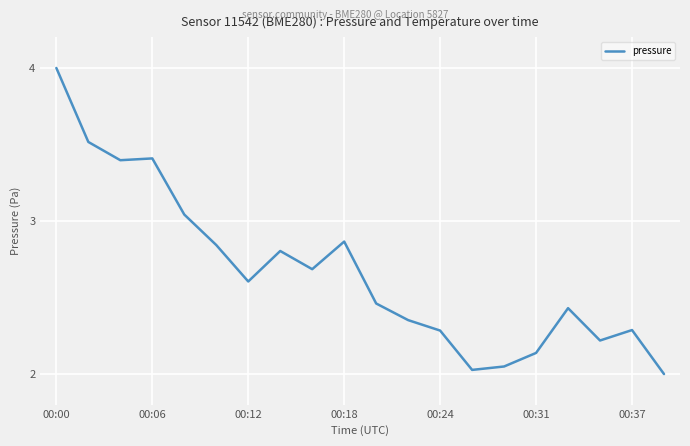

What is the greatest value displayed?

4.0